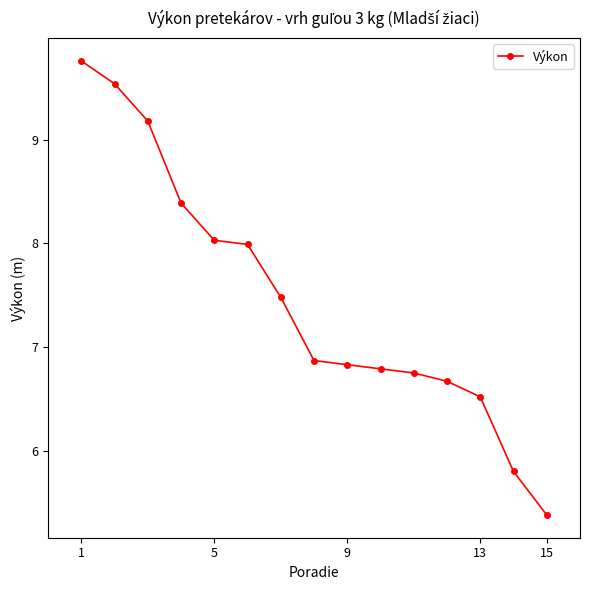

What is the sum of all values?

112.0